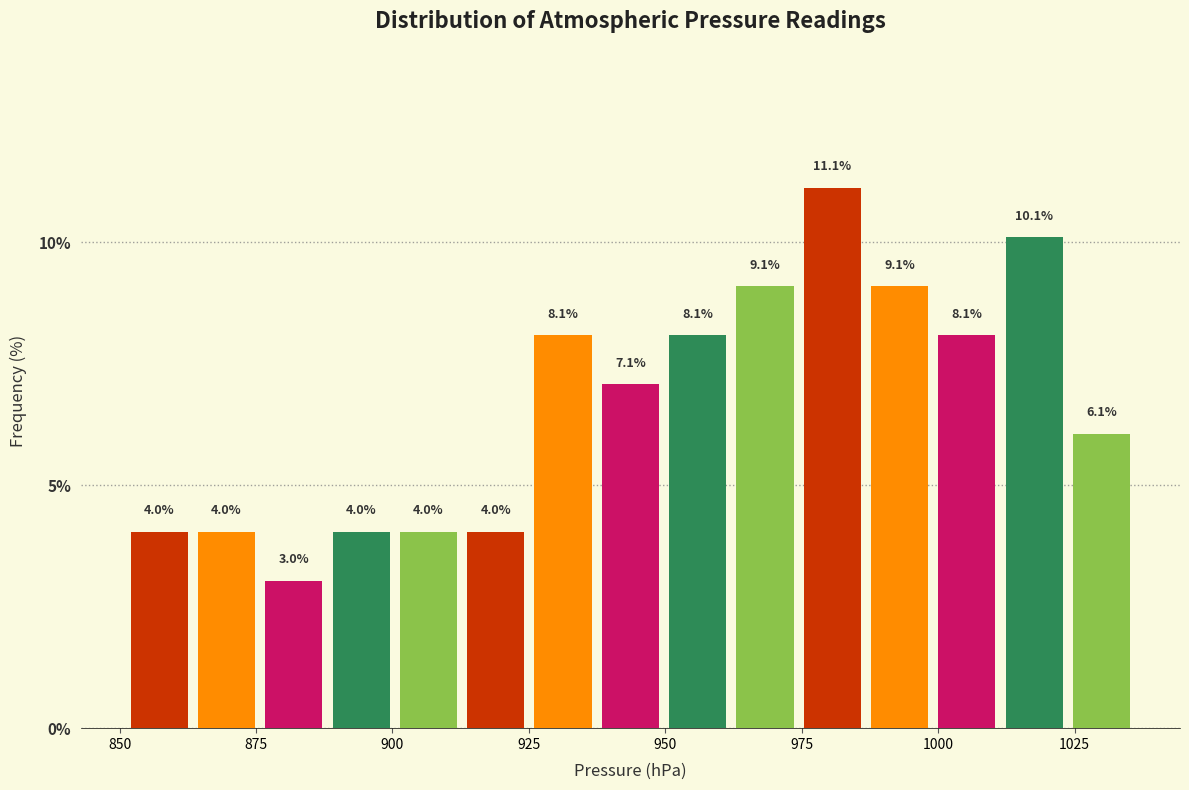

Around what value on the x-axis is the tallest bar? Give the approximate position of its centre, as read against the axis.

980